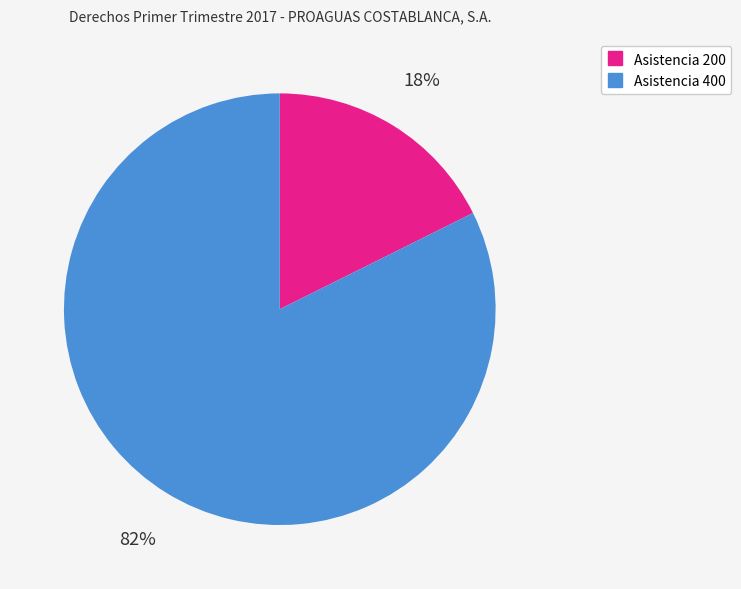

To the nearest percent, what is the average slice percentage?

50%